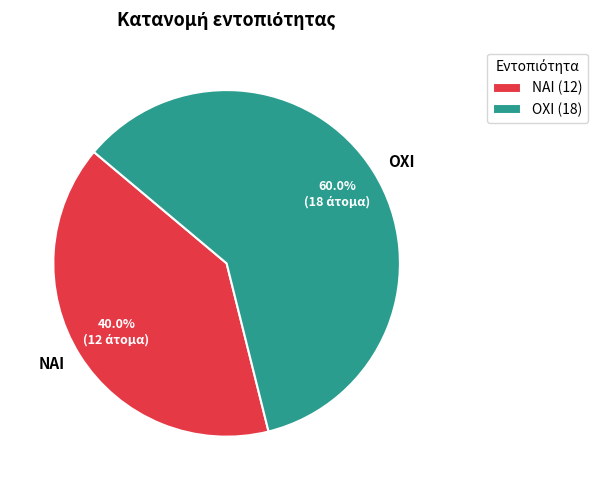

To the nearest percent, what percentage of the pie is ΝΑΙ?

40%